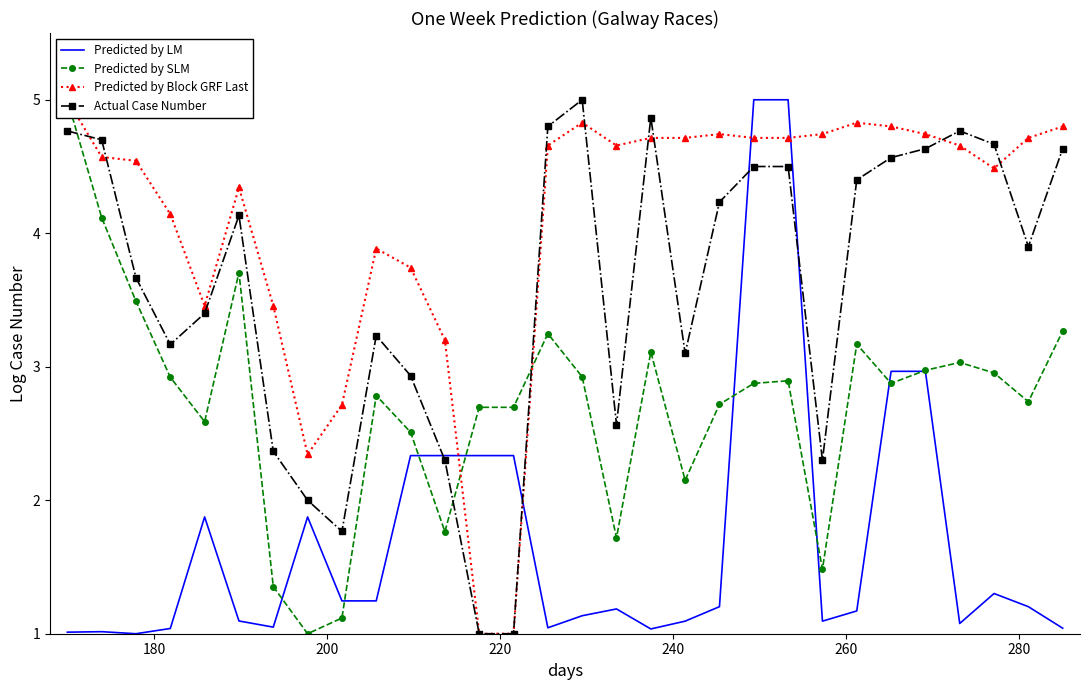

Rank the series at 260 from lowest to highest value.

Predicted by LM, Predicted by SLM, Actual Case Number, Predicted by Block GRF Last